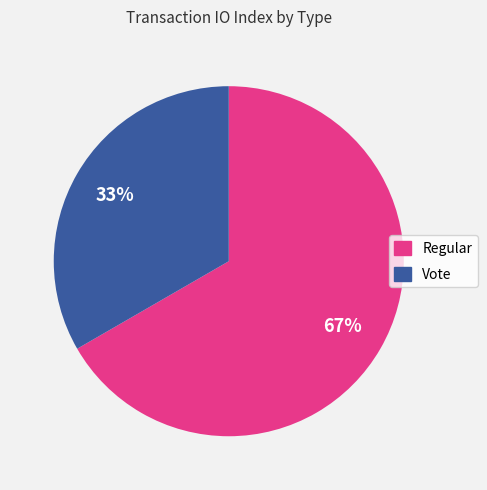

Which slice represents more than half of the pie?

Regular